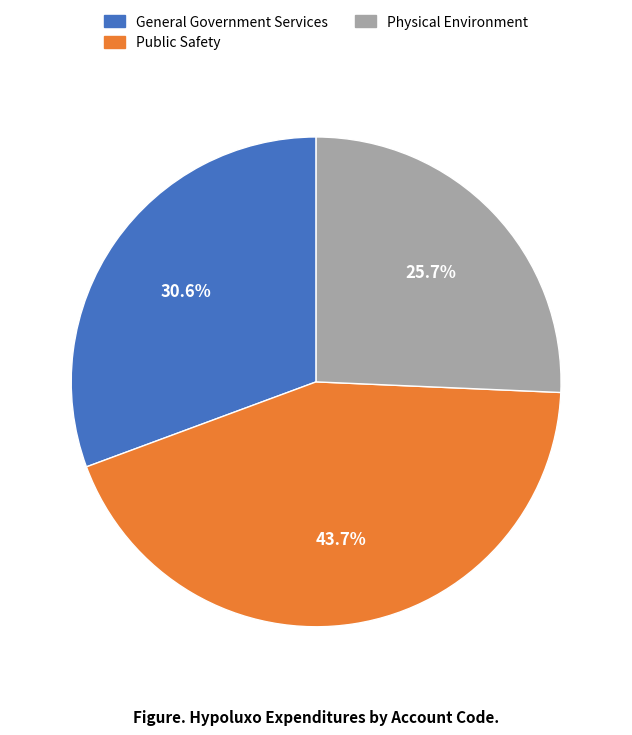

To the nearest percent, what percentage of the pie is General Government Services?

31%